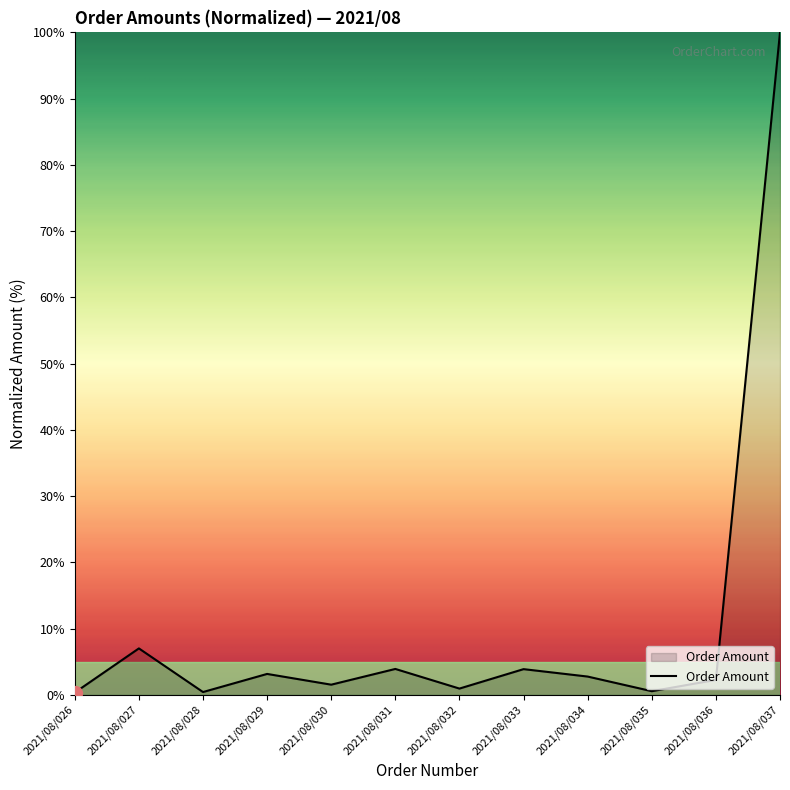

What is the maximum value shown in the chart?

100.0